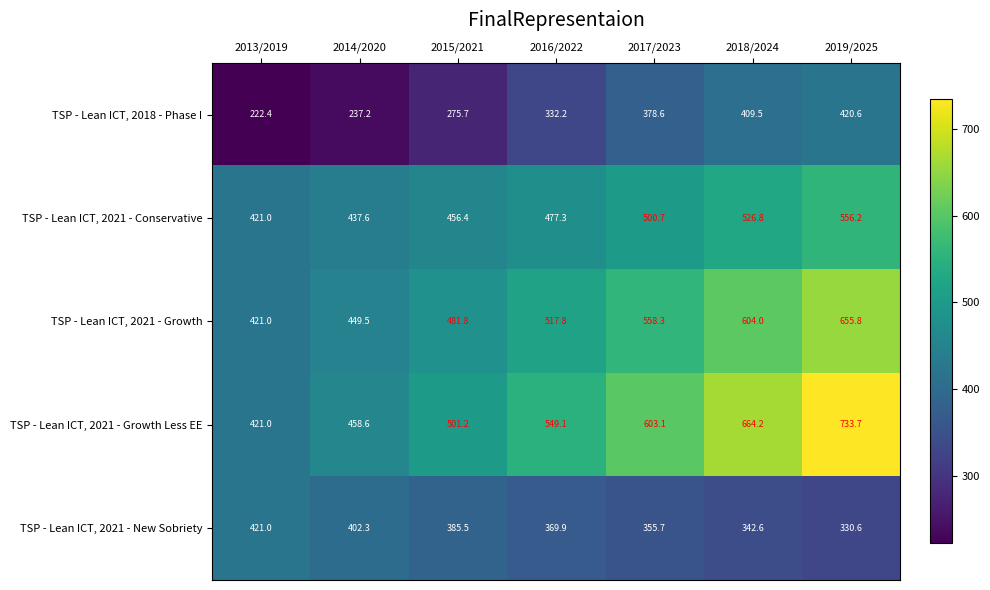

What is the difference between the maximum and second lowest values in the TSP - Lean ICT, 2018 - Phase I series?

183.4